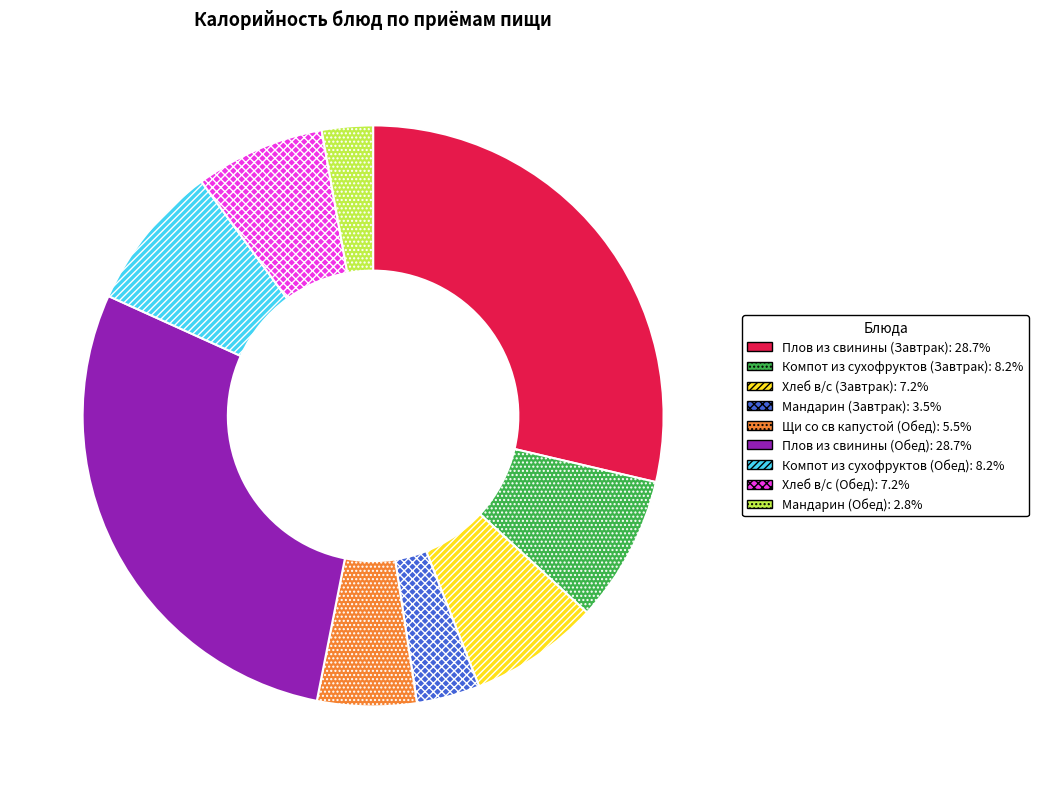

What is the ratio of the value at Компот из сухофруктов (Обед) to the value at Хлеб в/с (Завтрак)?

1.1